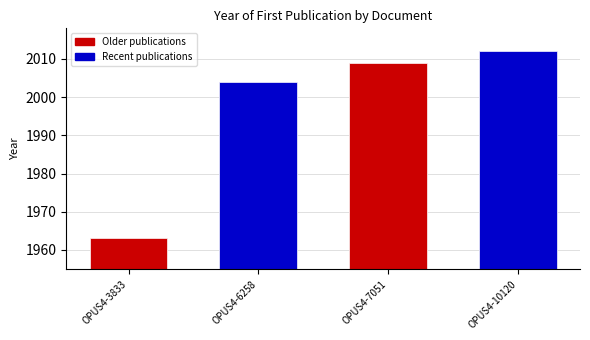

The value at OPUS4-7051 is 2009. True or false?

True